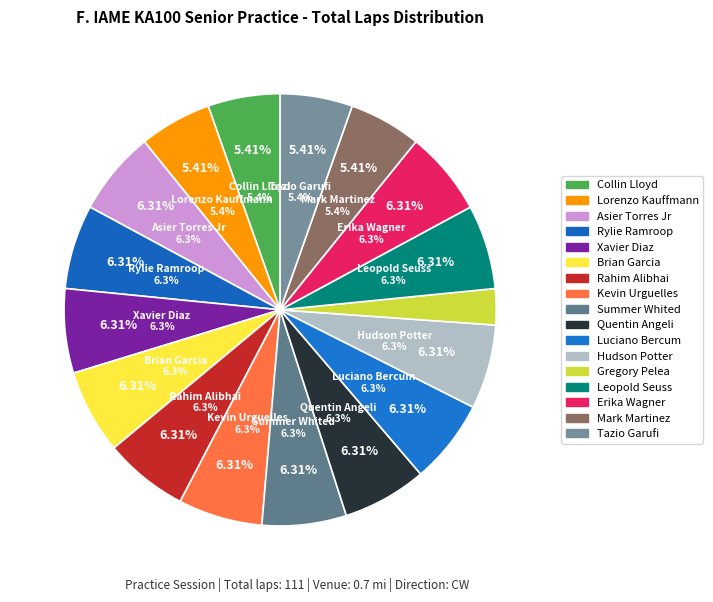

To the nearest percent, what portion does Gregory Pelea represent?

3%